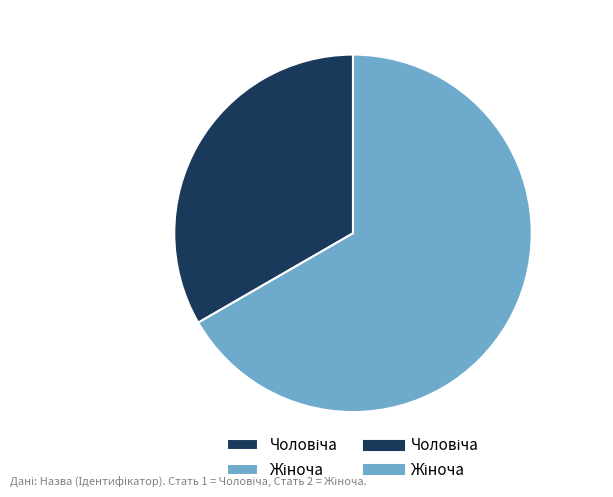

Is there a majority slice in this chart?

Yes